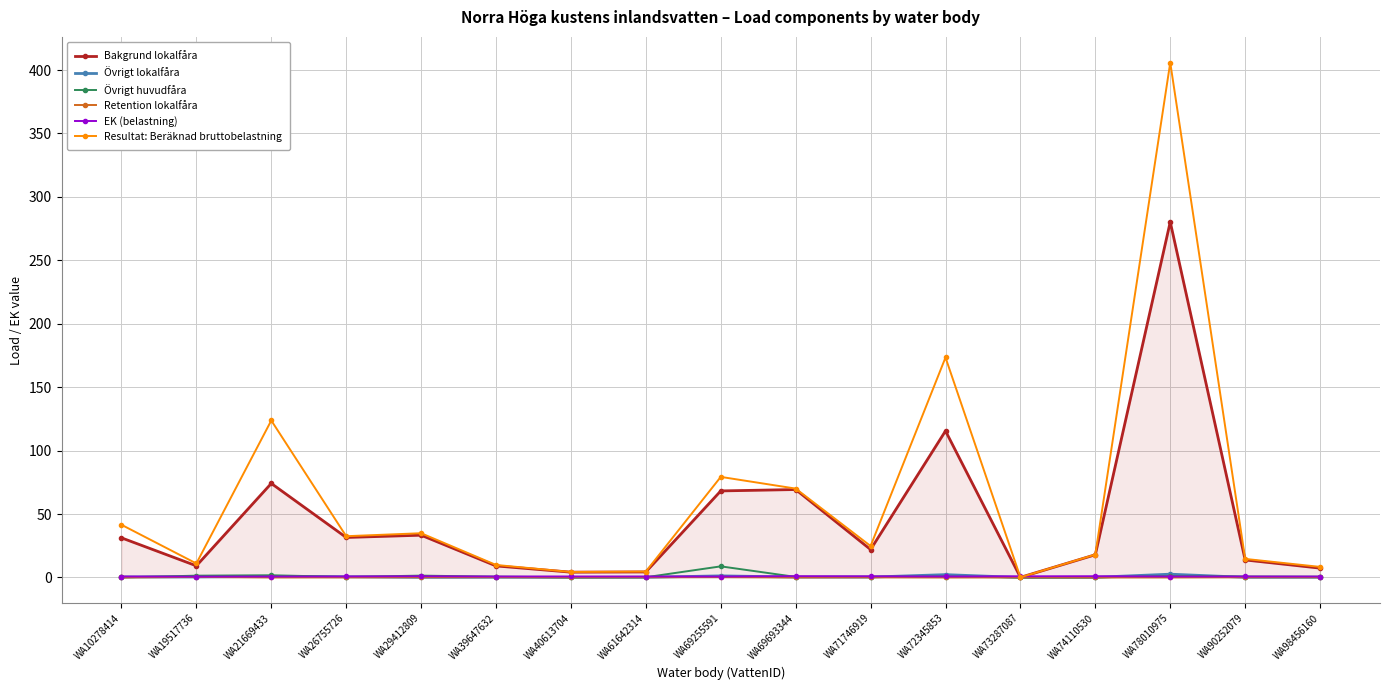

What is the difference between the Övrigt huvudfåra values at WA98456160 and WA78010975?

0.5